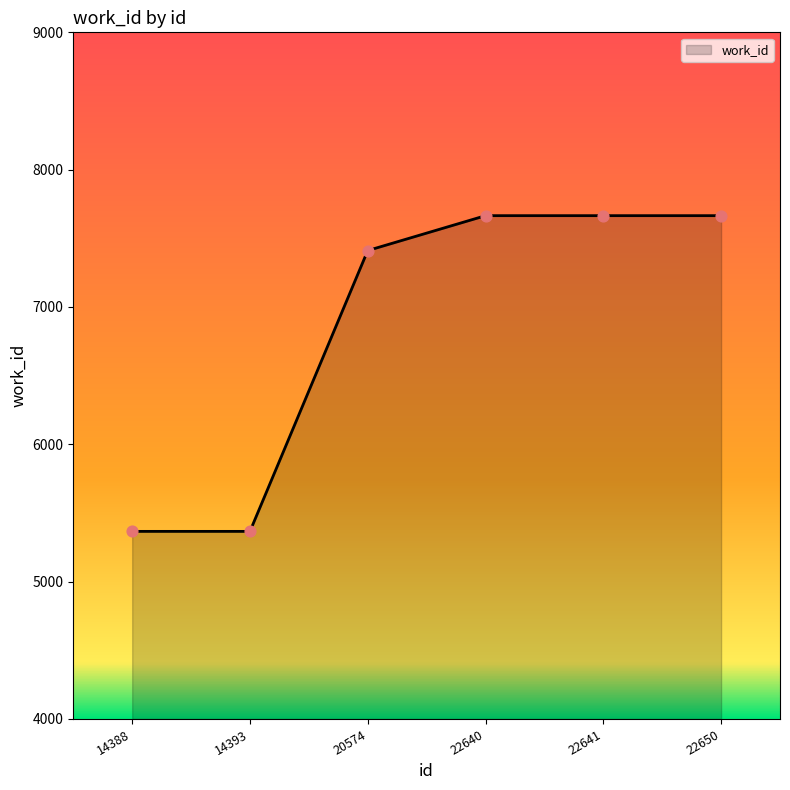

Approximately how many times larger is the value at 14393 compared to 22650?

0.7